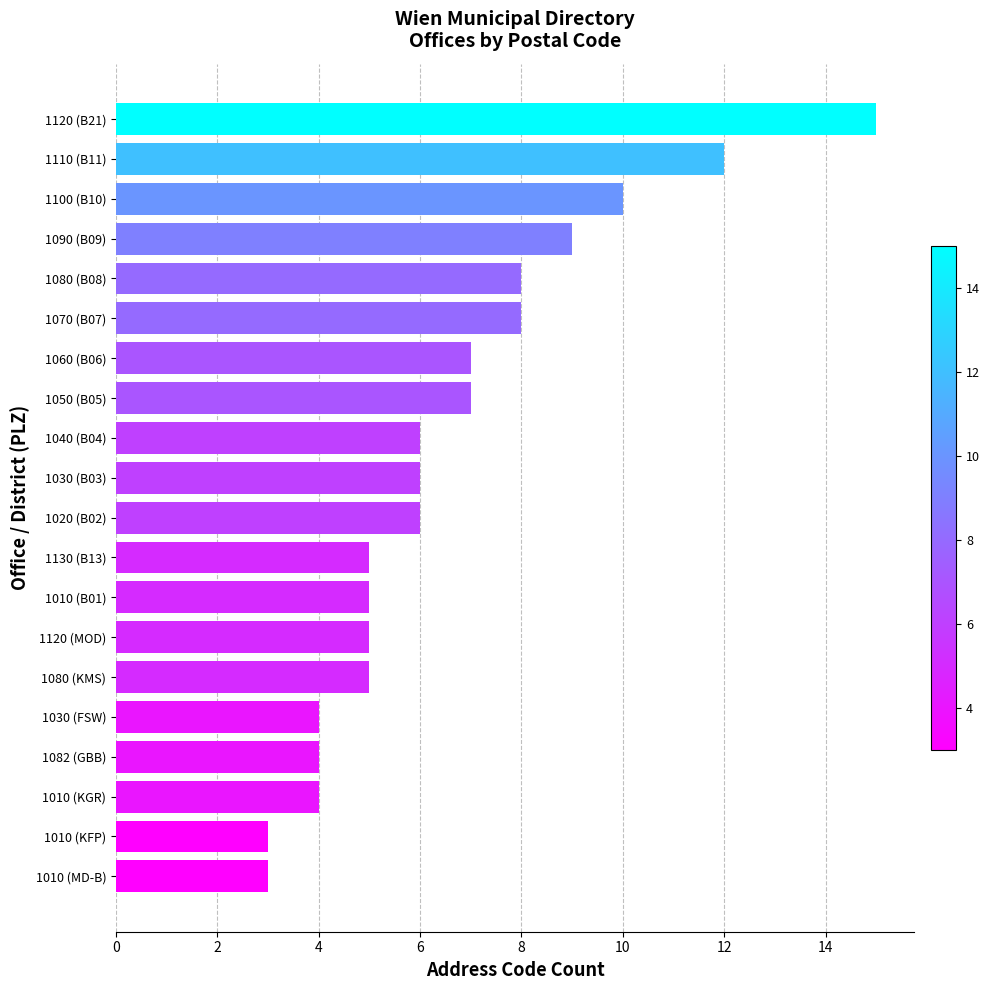

What is the average value?

7